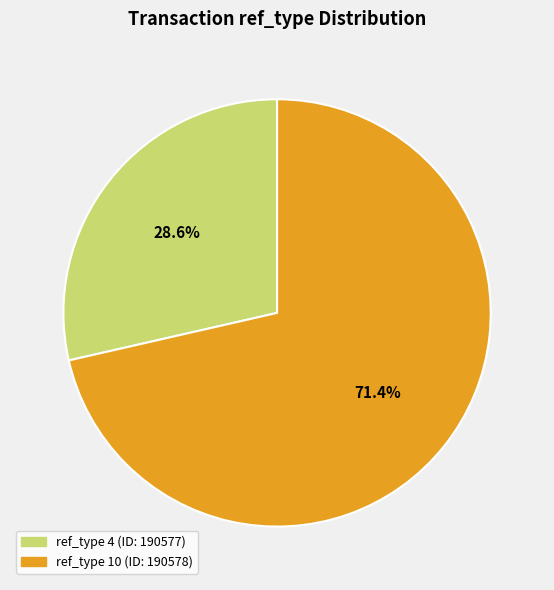

Approximately how many times larger is the value at ref_type 10 (ID: 190578) compared to ref_type 4 (ID: 190577)?

2.5